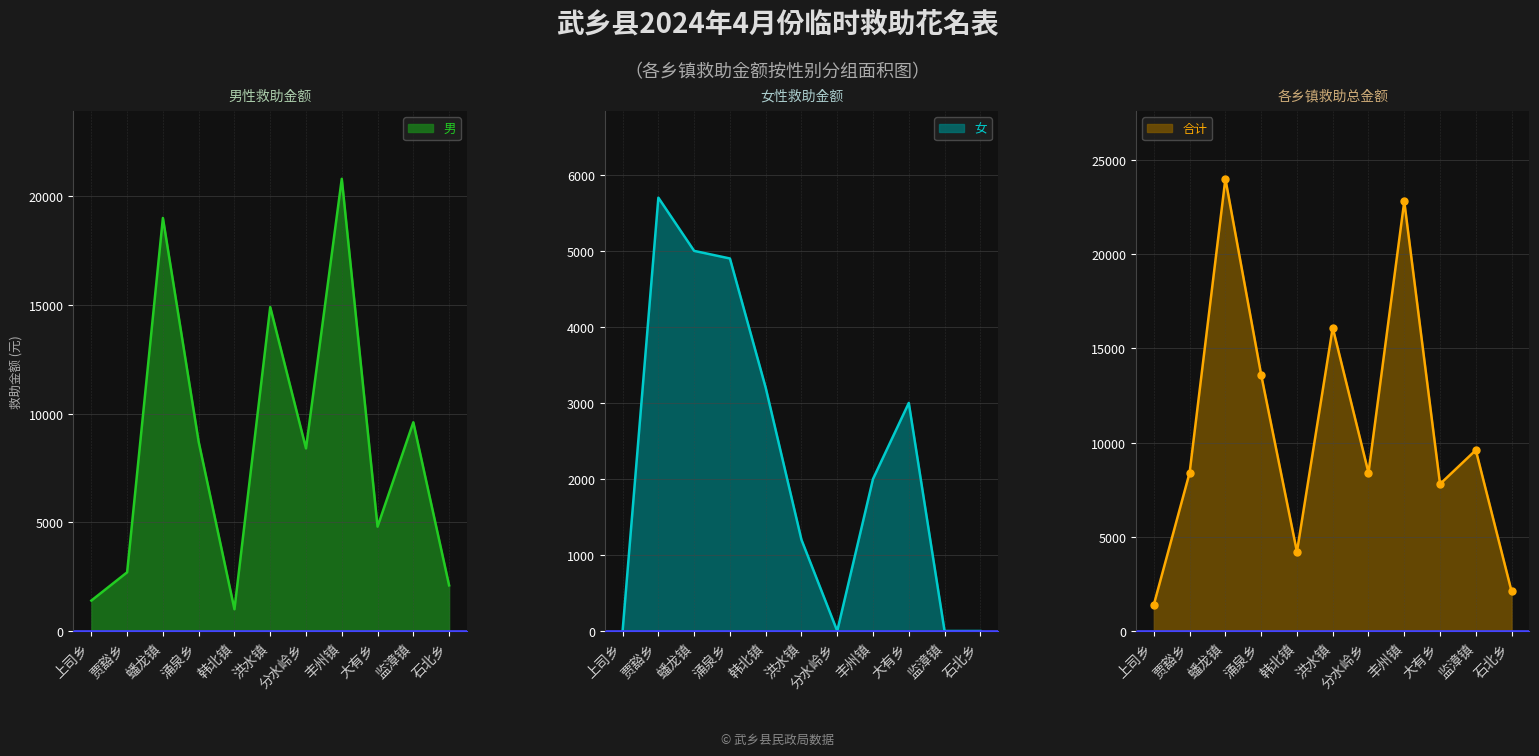

At which category does 女_line reach its first local peak?

贾豁乡